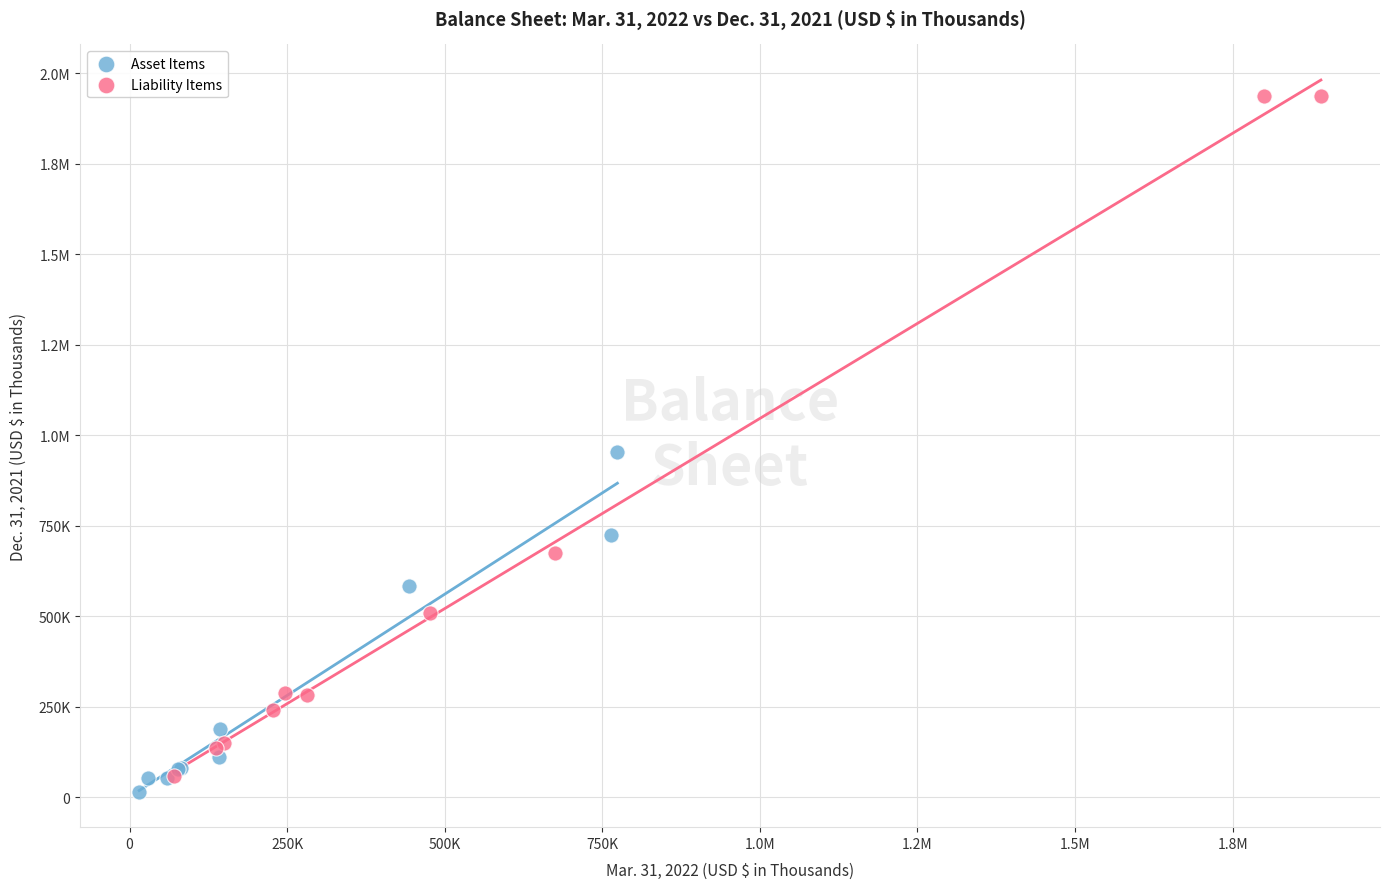

What are all the series names shown in the legend?

Asset Items, Liability Items